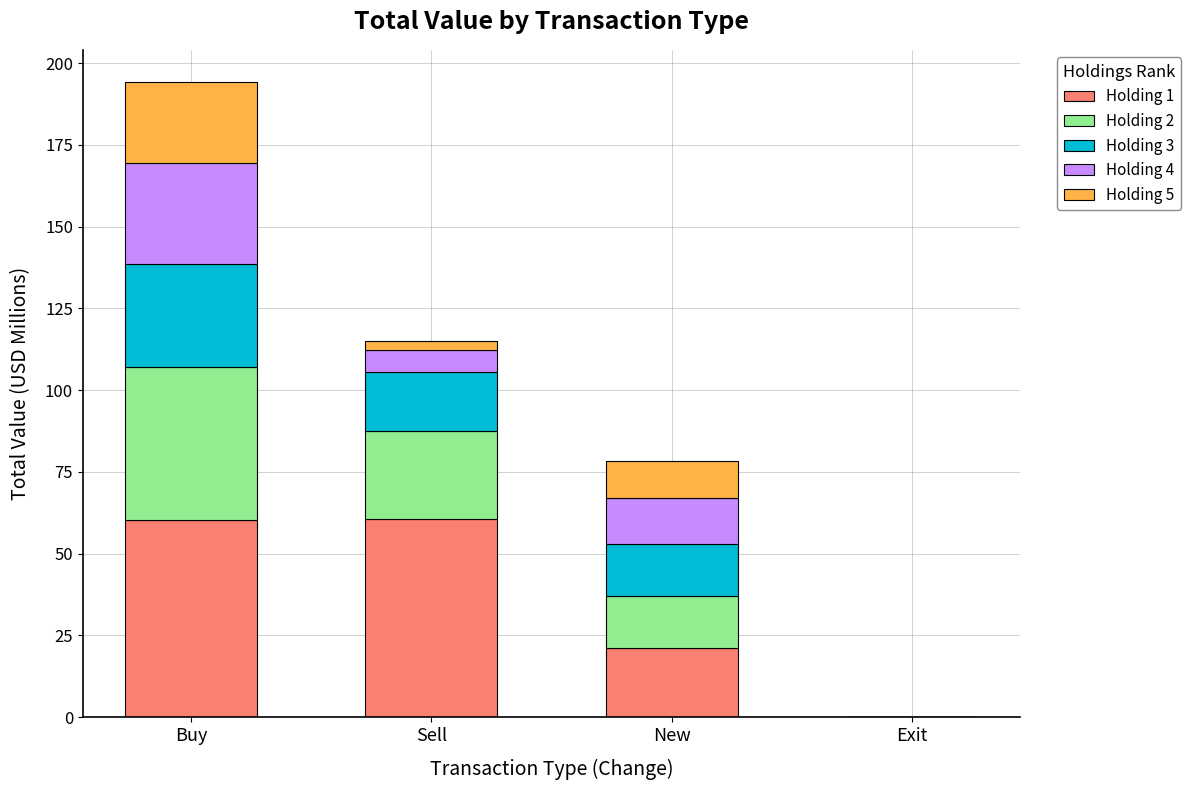

What are all the series names shown in the legend?

Holding 1, Holding 2, Holding 3, Holding 4, Holding 5